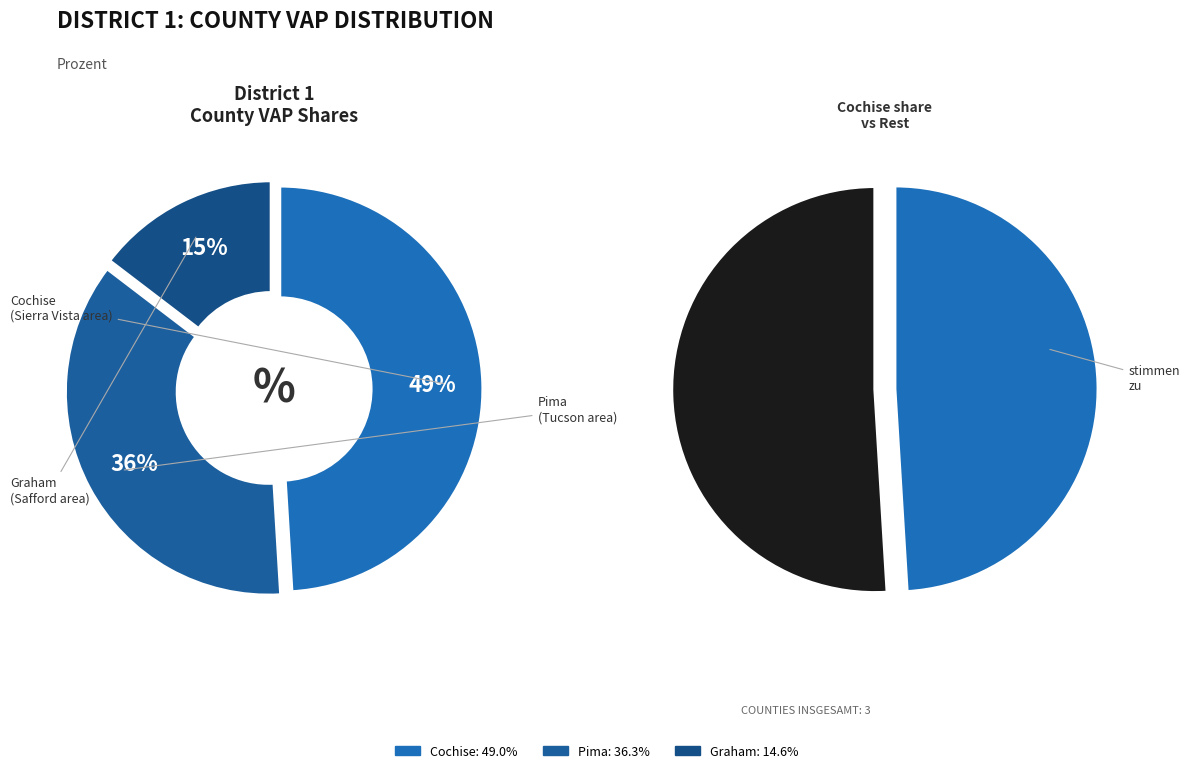

Rank the categories by value from highest to lowest.

Cochise, Pima, Graham